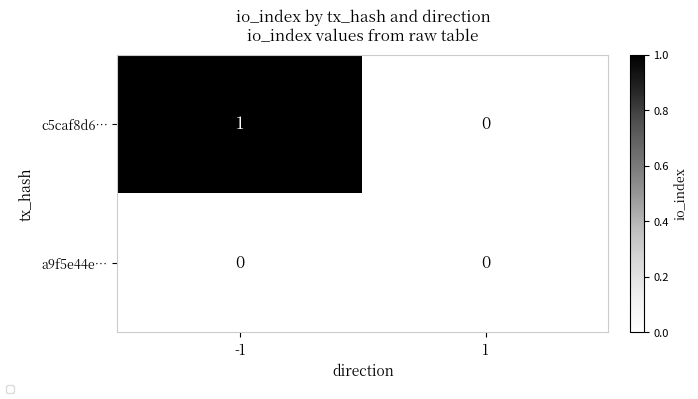

Rank the series by their maximum value, from lowest to highest.

a9f5e44e…, c5caf8d6…